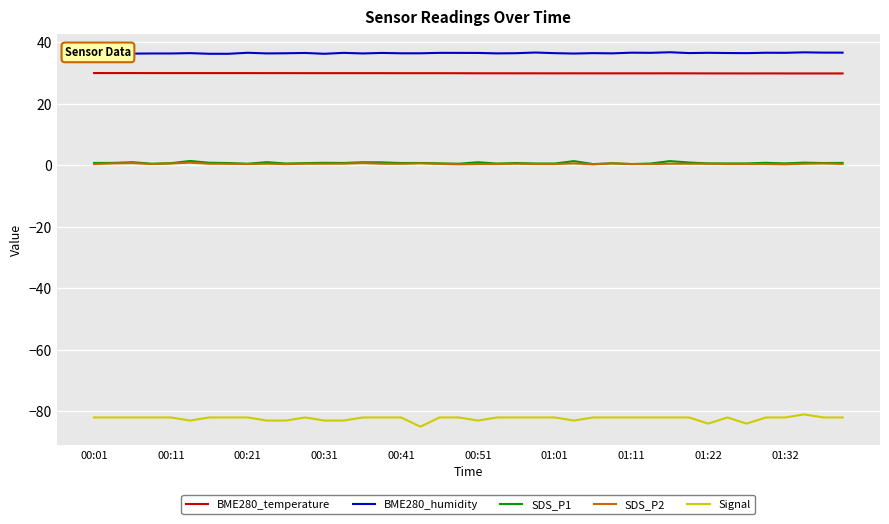

Is it true that BME280_temperature equals 30.0 at 00:11?

True